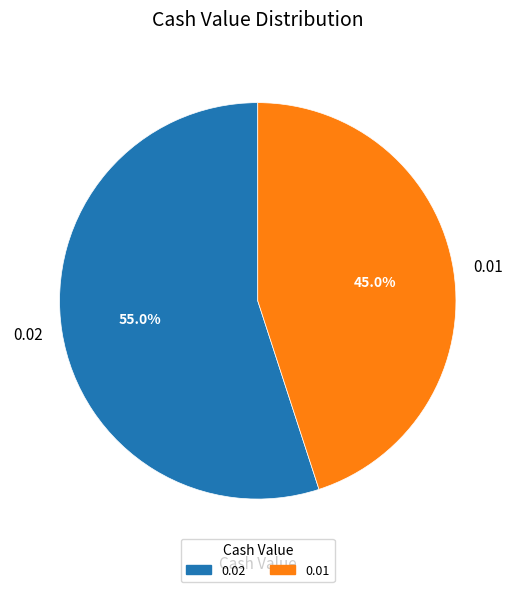

How many slices are in this pie chart?

2